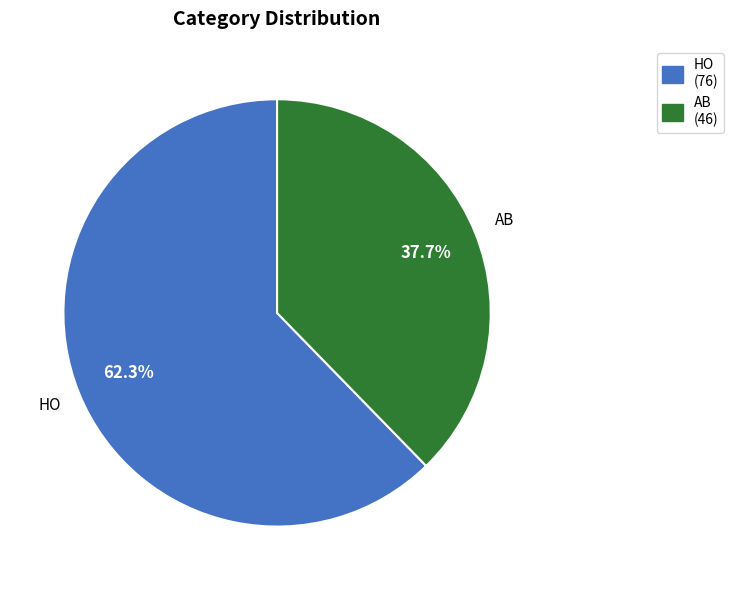

To the nearest percent, what percentage of the pie is HO?

62%